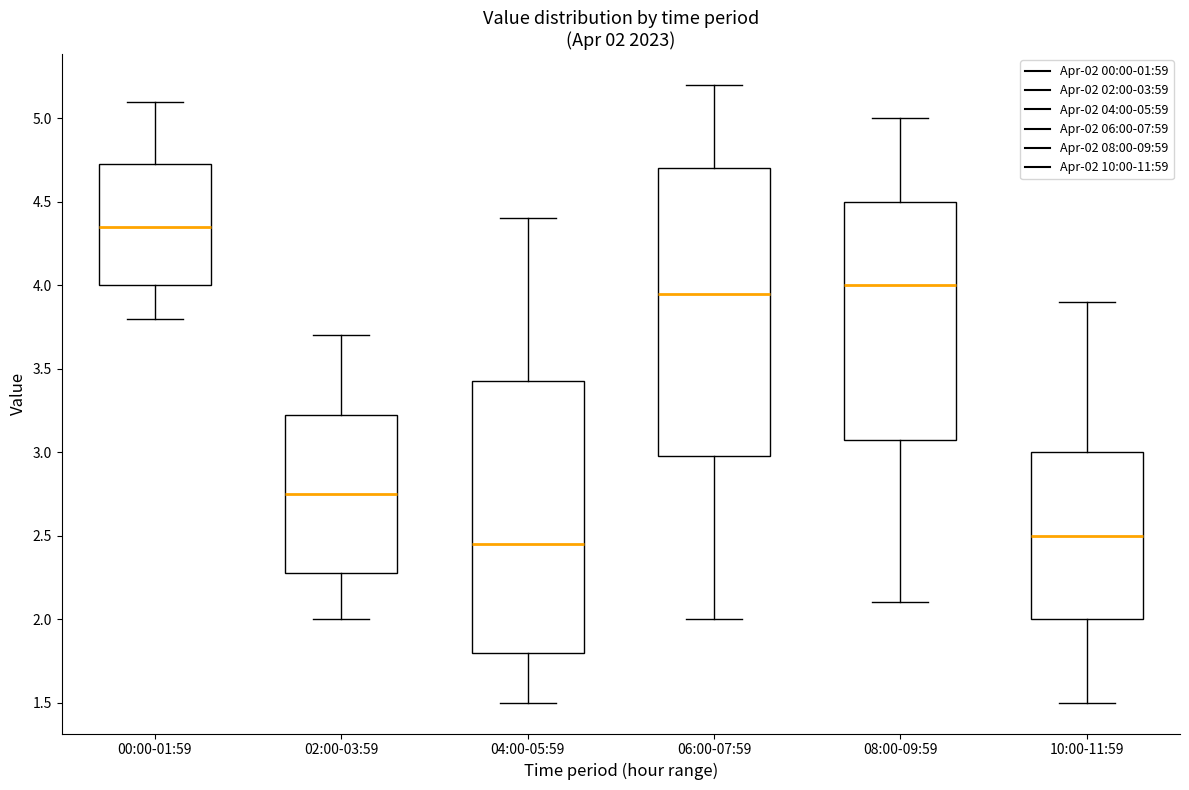

Which box's median line is the highest?

00:00-01:59